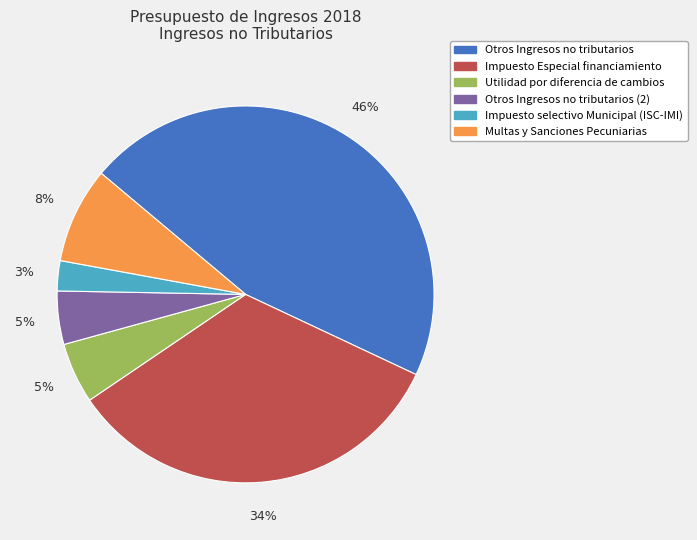

Is there any slice that represents more than half of the pie?

No